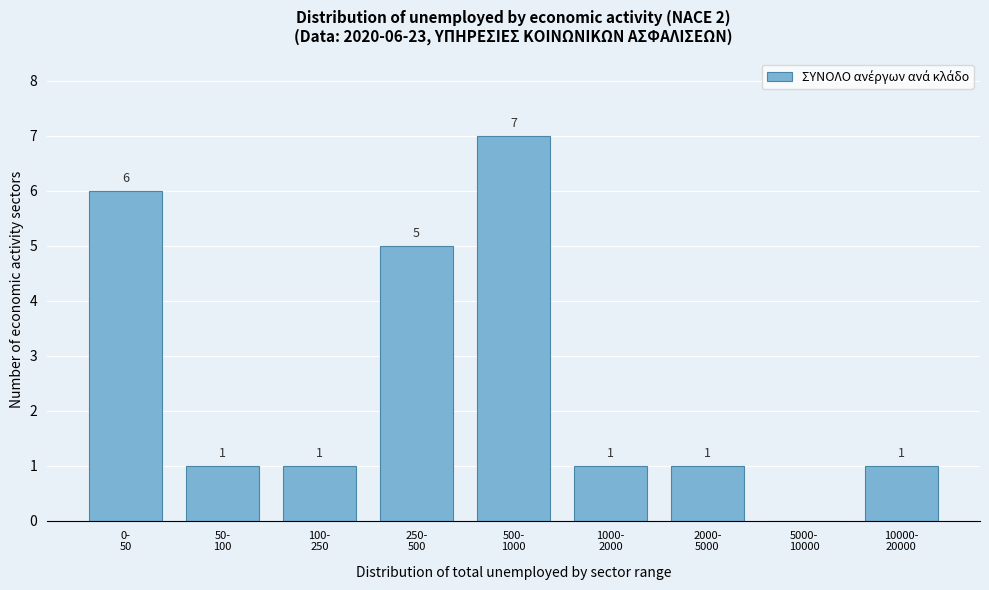

What is the sum of all values?

23